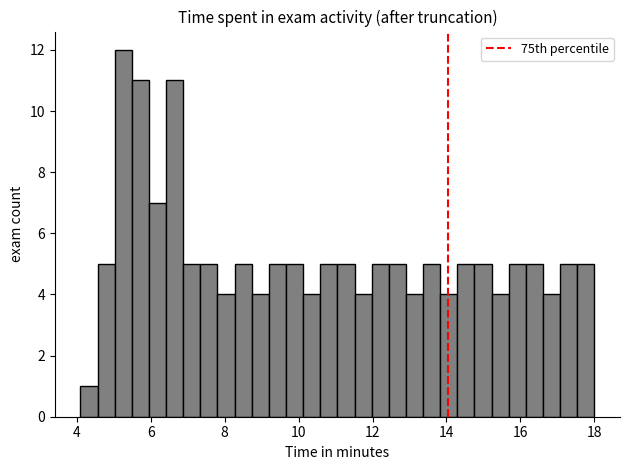

Read against the x-axis, roughly where is the centre of the tallest bar?

5.2